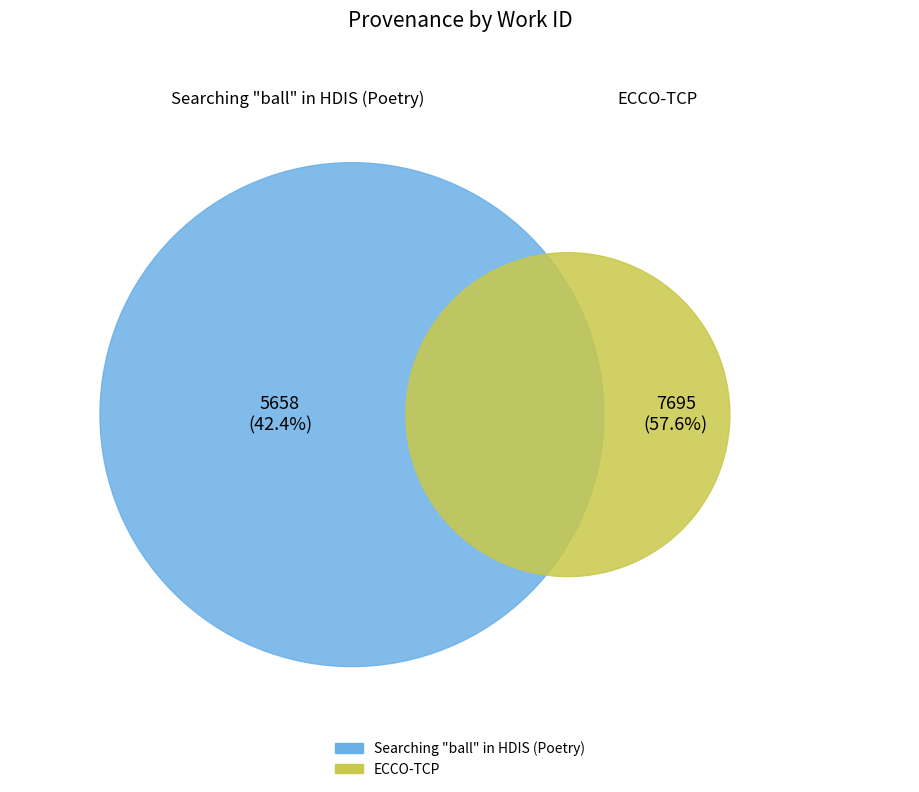

True or false: Searching "ball" in HDIS (Poetry) accounts for 42% of the total.

True